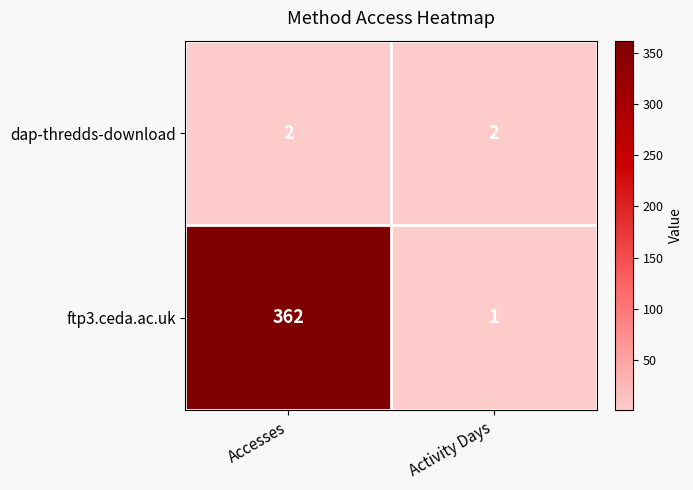

At how many categories does at least one series exceed 302?

1